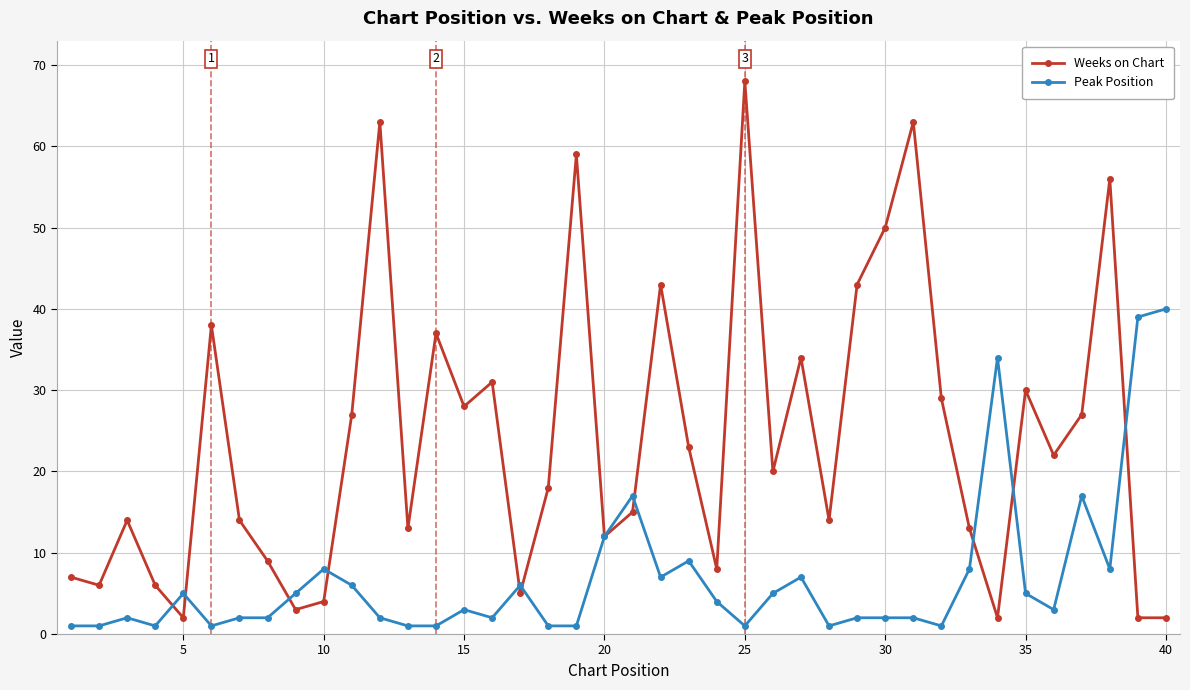

Which series has the largest total across all categories?

Weeks on Chart